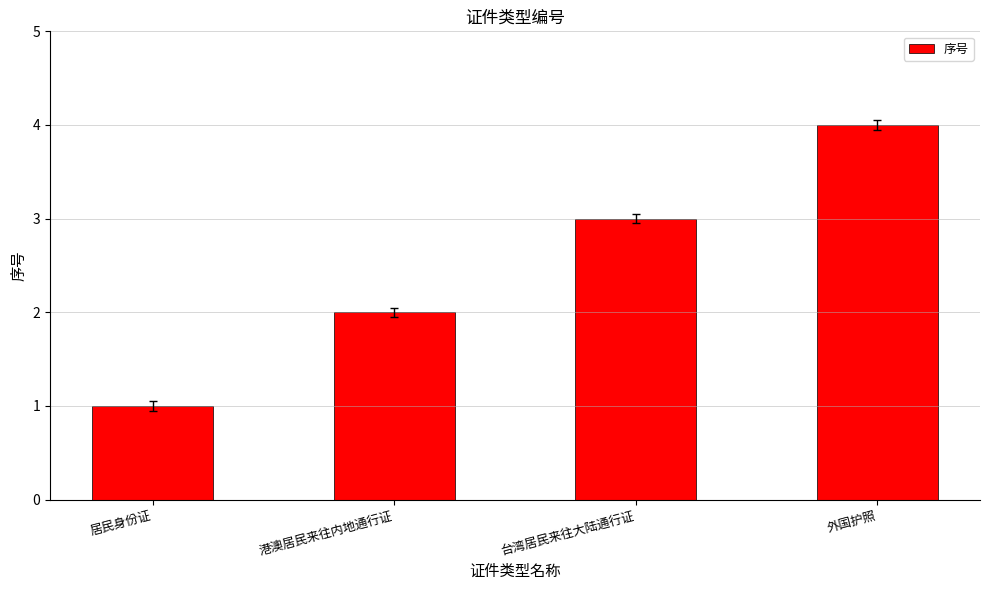

Rank the categories by value from highest to lowest.

外国护照, 台湾居民来往大陆通行证, 港澳居民来往内地通行证, 居民身份证